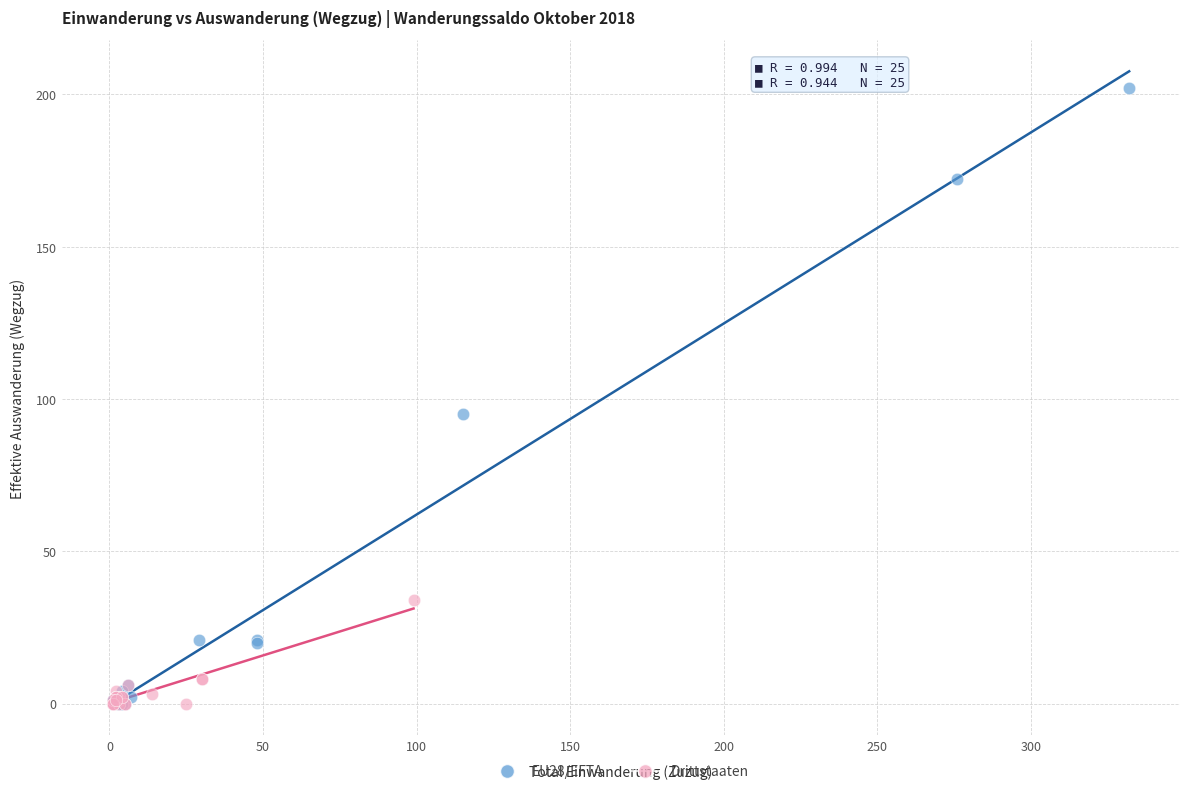

Which series contains the highest Y value?

EU28/EFTA